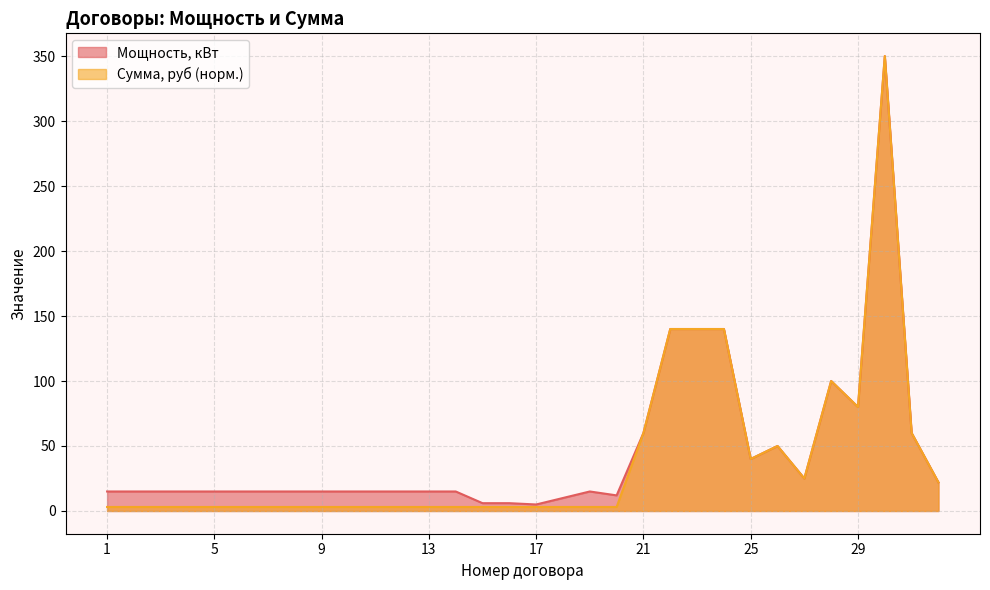

Rank the series at 20 from lowest to highest value.

Сумма, руб, Мощность, кВт